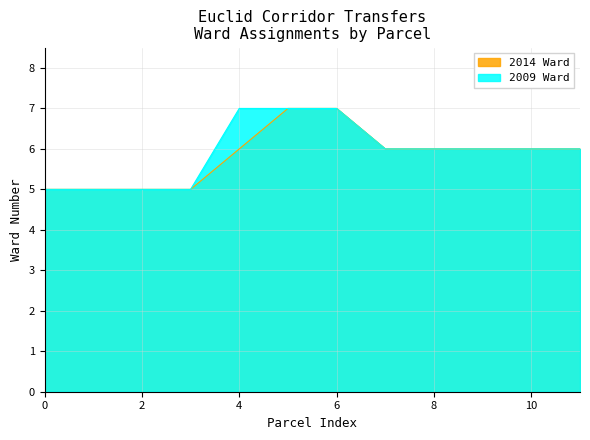

True or false: 2014 Ward has a value of 10 at 10.

False